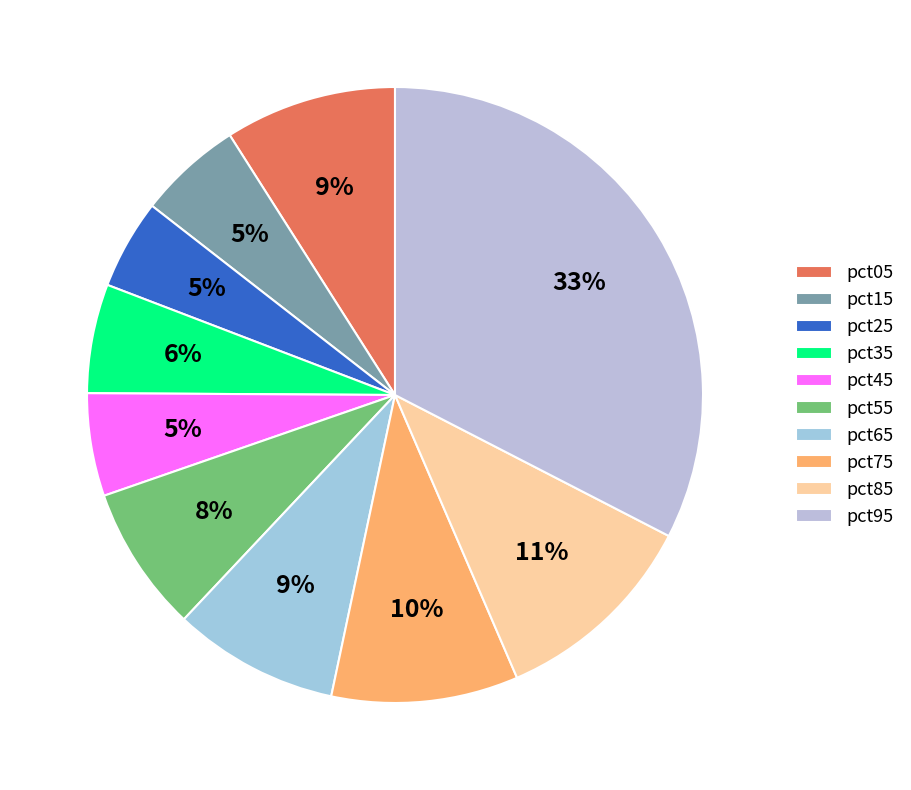

Does pct05 represent more than half of the total?

No